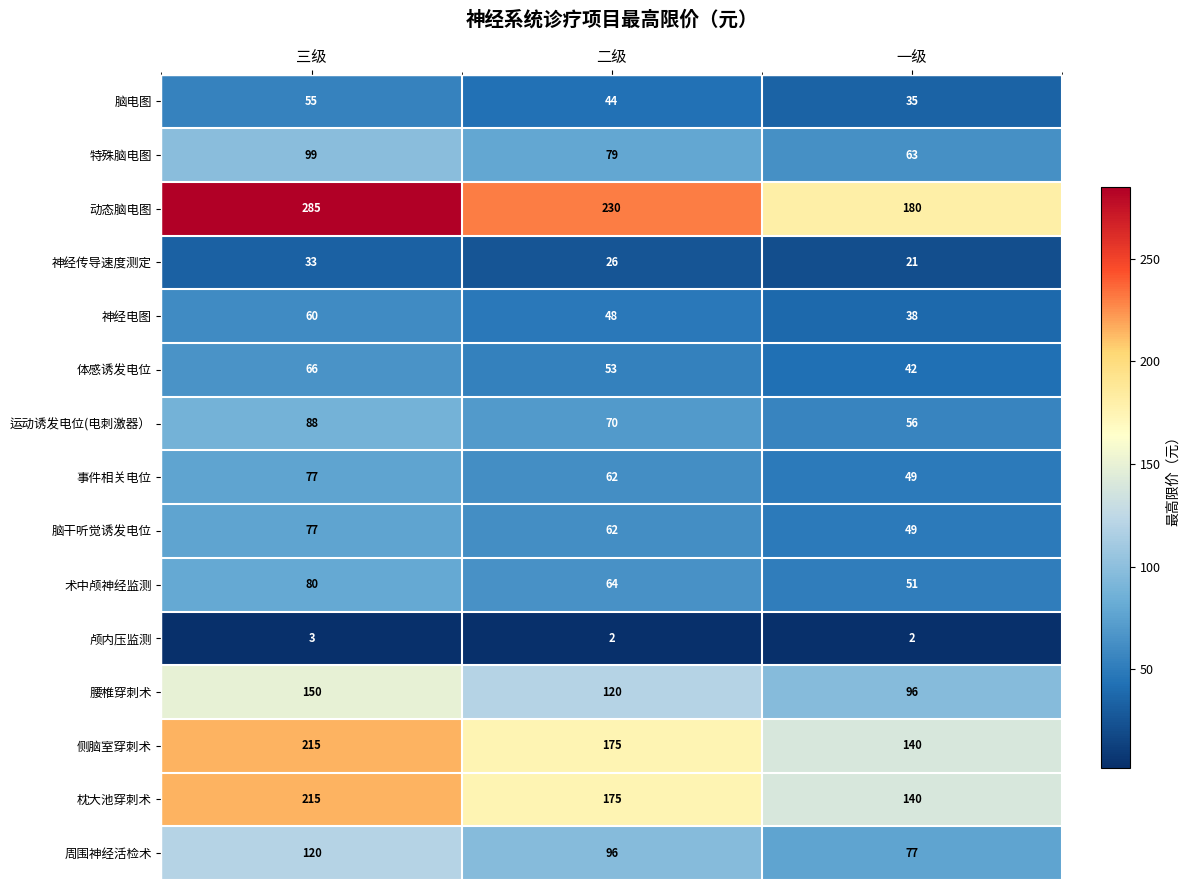

What is the sum of the 神经传导速度测定 values at 一级 and 三级?

54